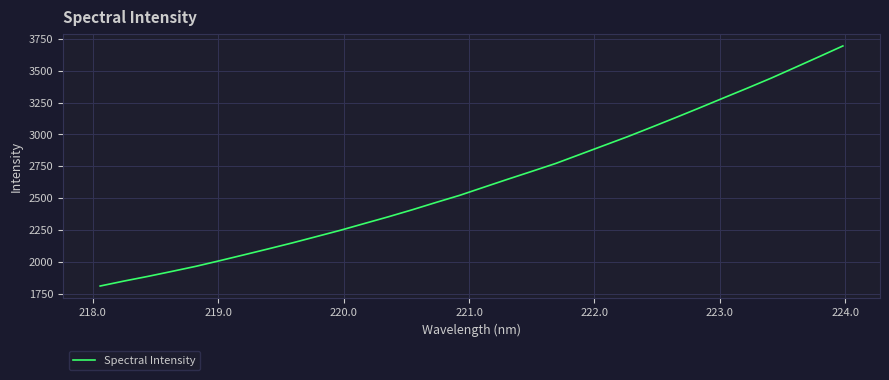

What is the smallest value displayed?

1809.0